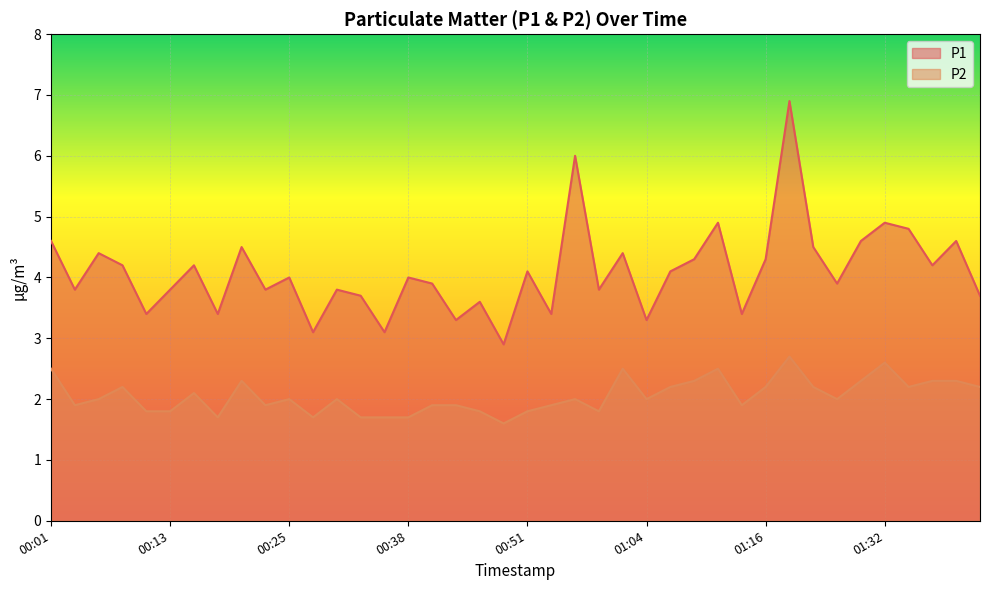

List the series in order of their peak value, lowest first.

P2, P1